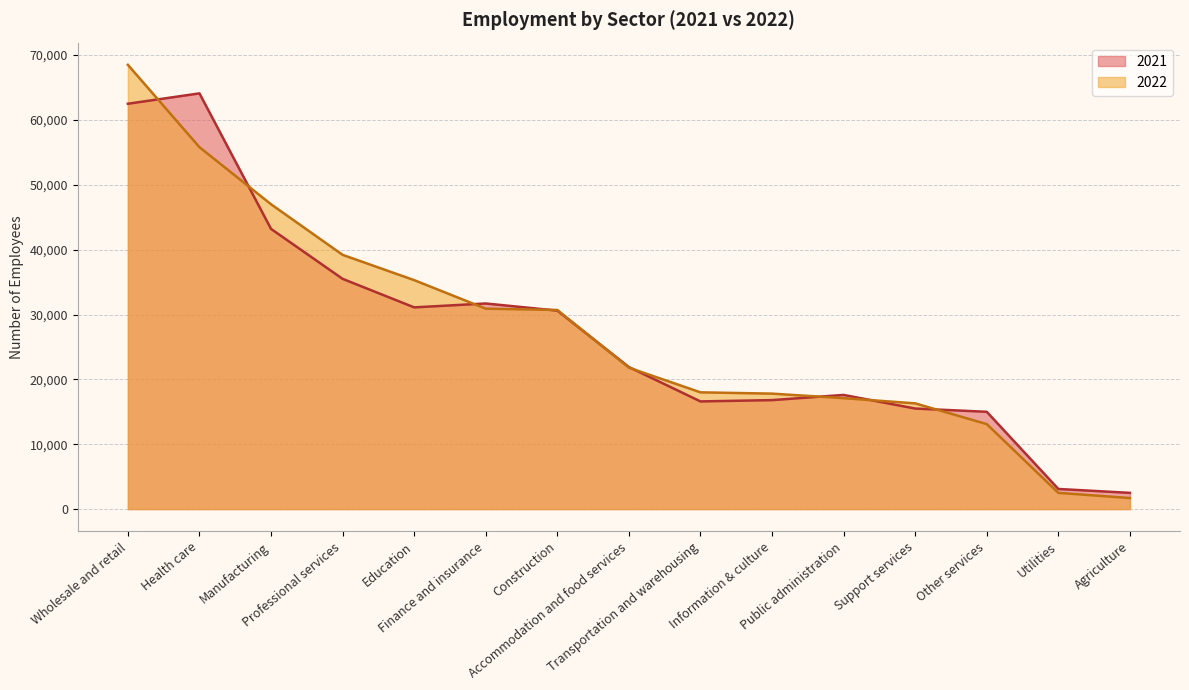

Which series has the widest spread of values?

2022